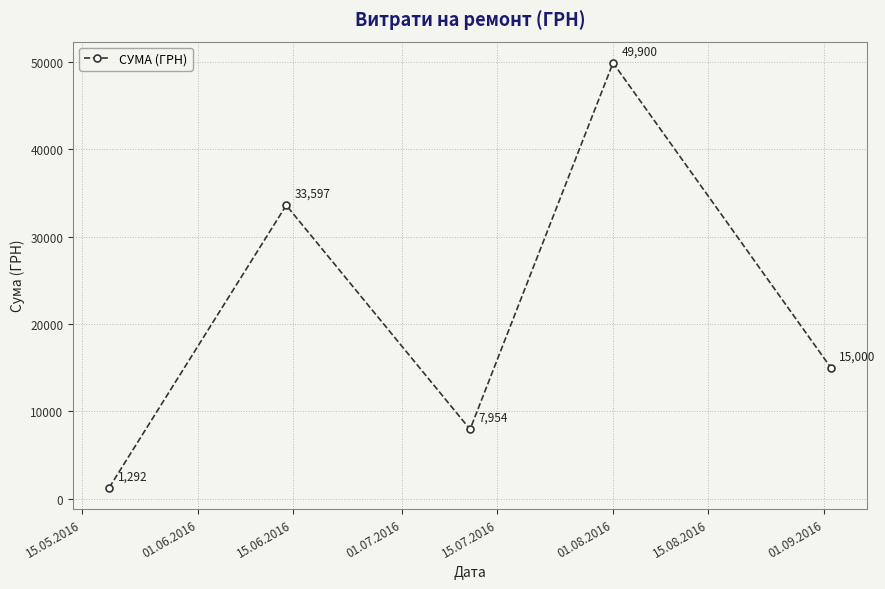

What is the average value?

21548.6